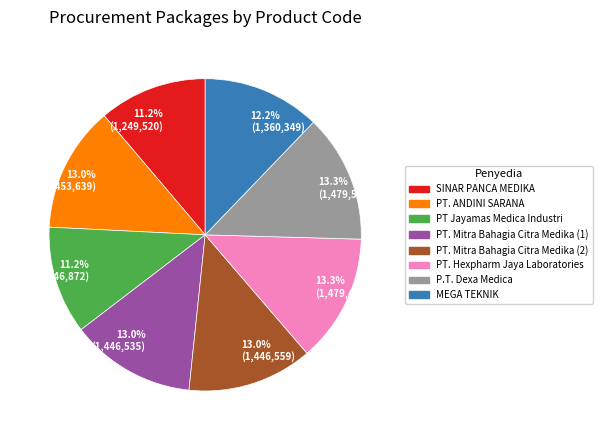

Is there any slice that represents more than half of the pie?

No